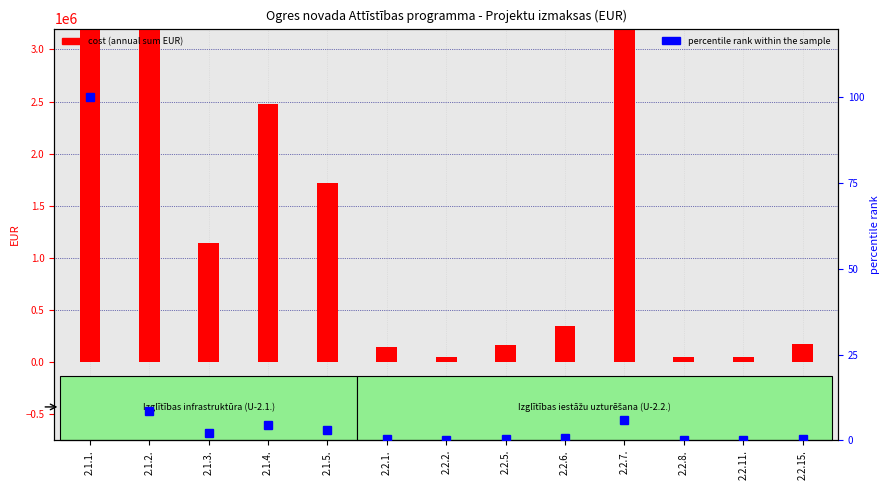

Are the bars horizontal?

No